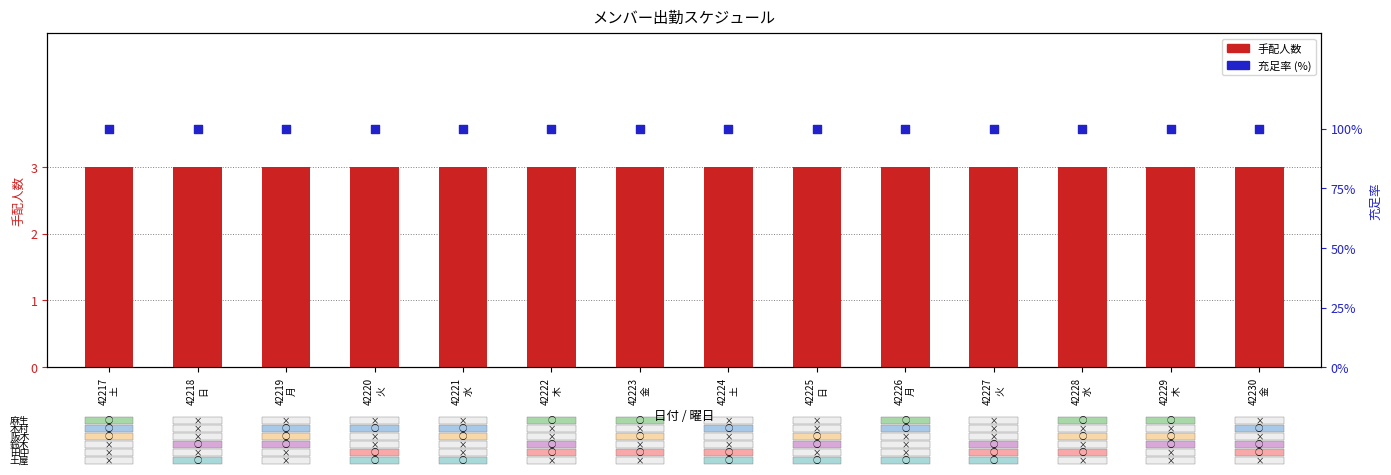

Which series reaches the maximum Y coordinate?

充足率 (%)